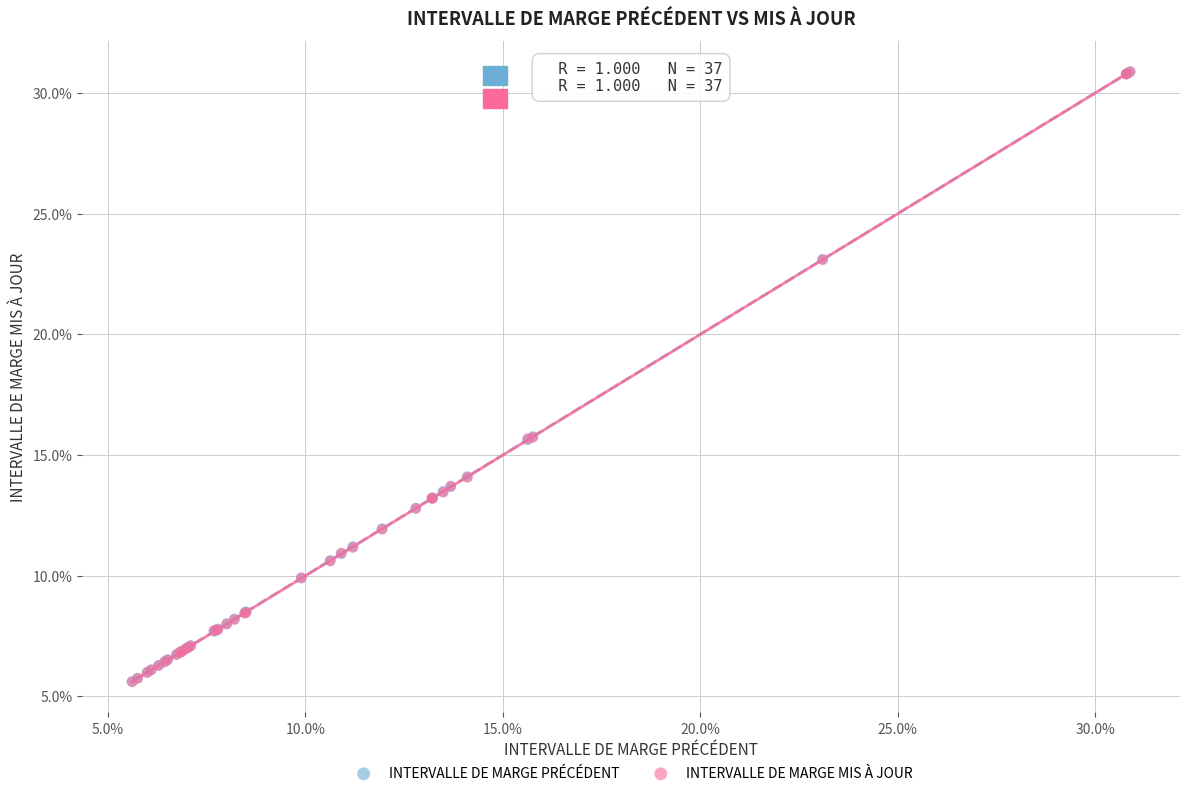

What are all the series names shown in the legend?

INTERVALLE DE MARGE PRÉCÉDENT, INTERVALLE DE MARGE MIS À JOUR